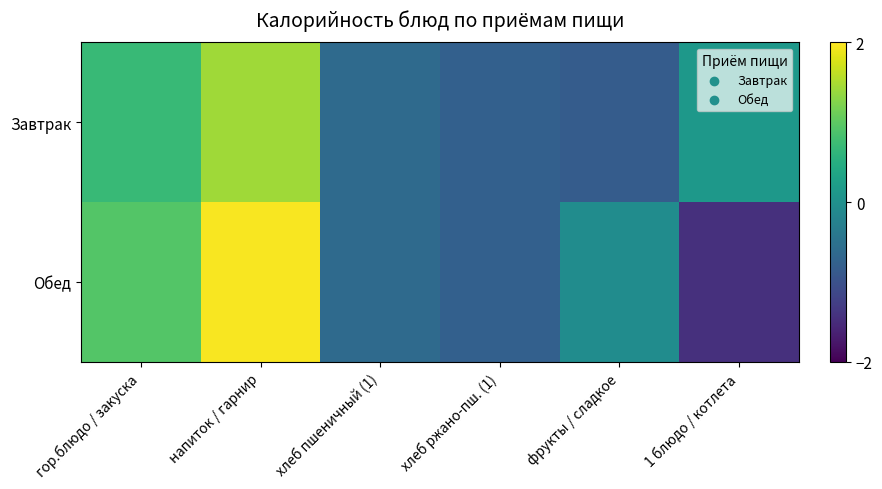

List the series in order of their peak value, lowest first.

Завтрак, Обед